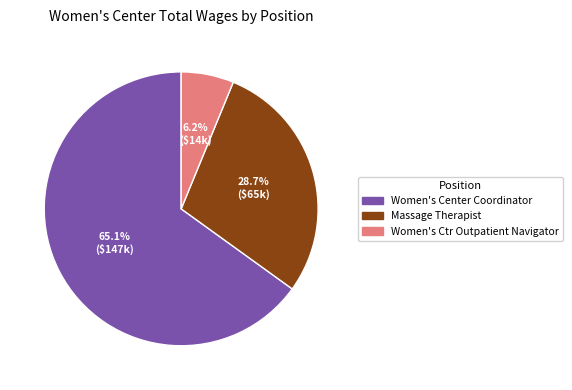

Between Women's Center Coordinator and Massage Therapist, which is larger?

Women's Center Coordinator